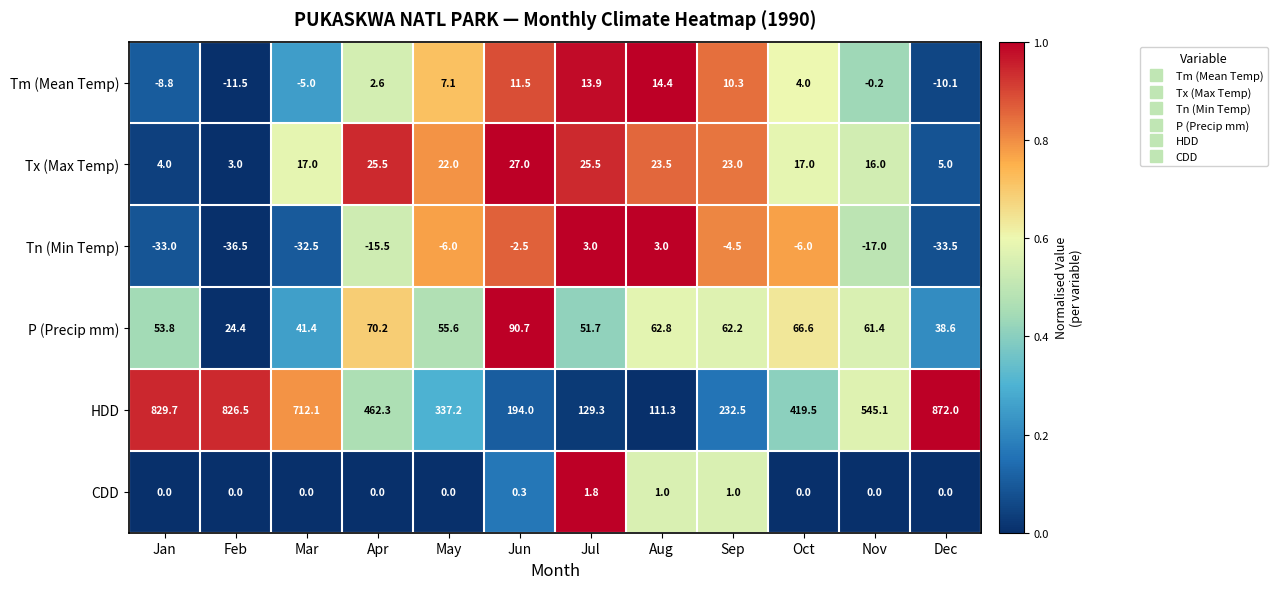

Rank the series at Nov from lowest to highest value.

Tn (Min Temp), Tm (Mean Temp), CDD, Tx (Max Temp), P (Precip mm), HDD